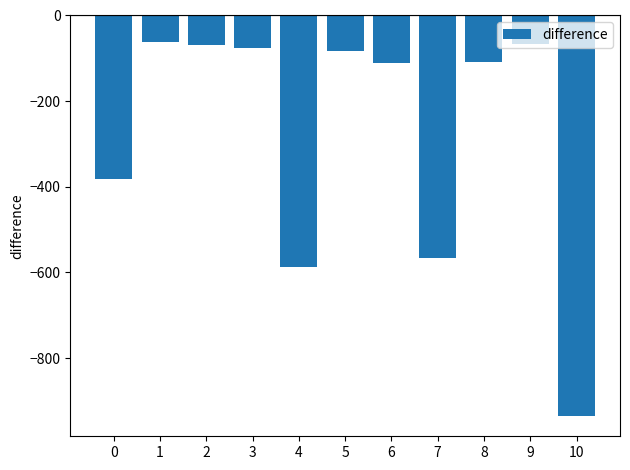

Where does the data first go above -107?

1